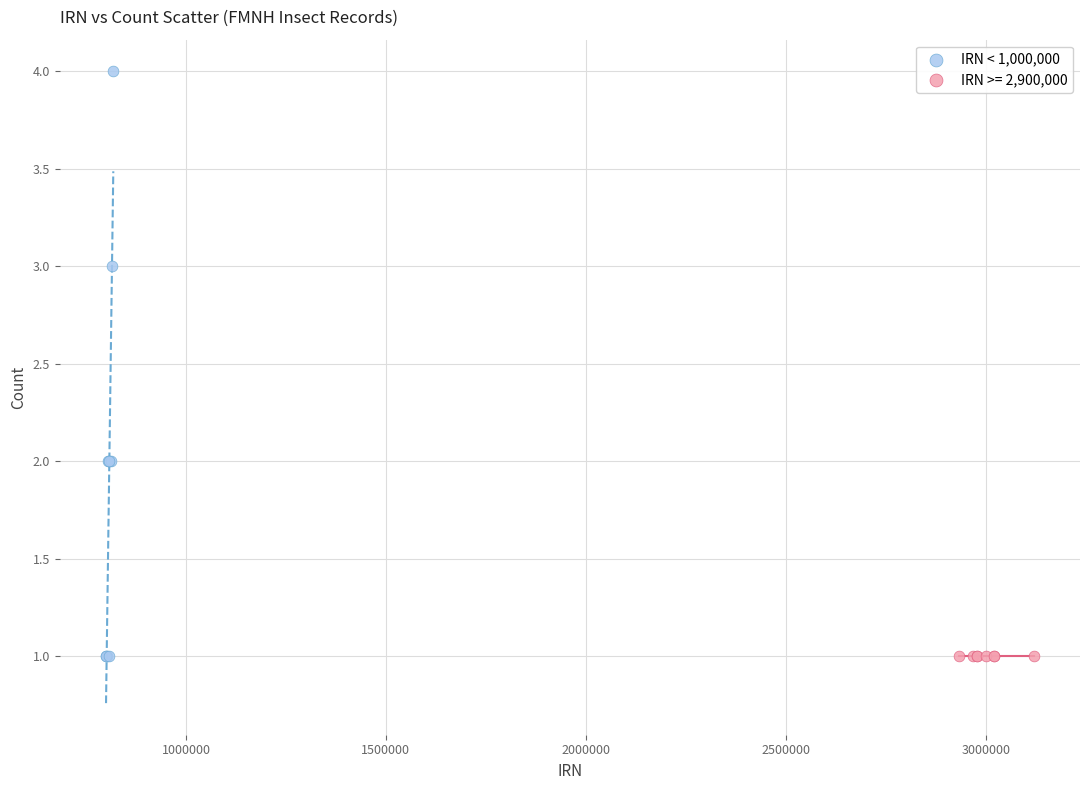

Which series contains the highest Y value?

IRN < 1,000,000